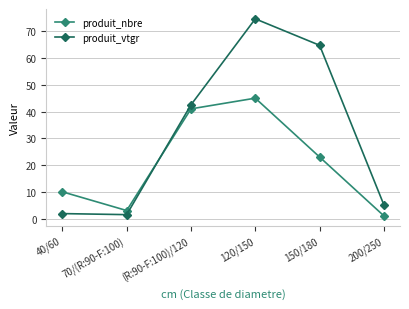

Where do produit_nbre and produit_vtgr first cross each other?

70/(R:90-F:100) and (R:90-F:100)/120